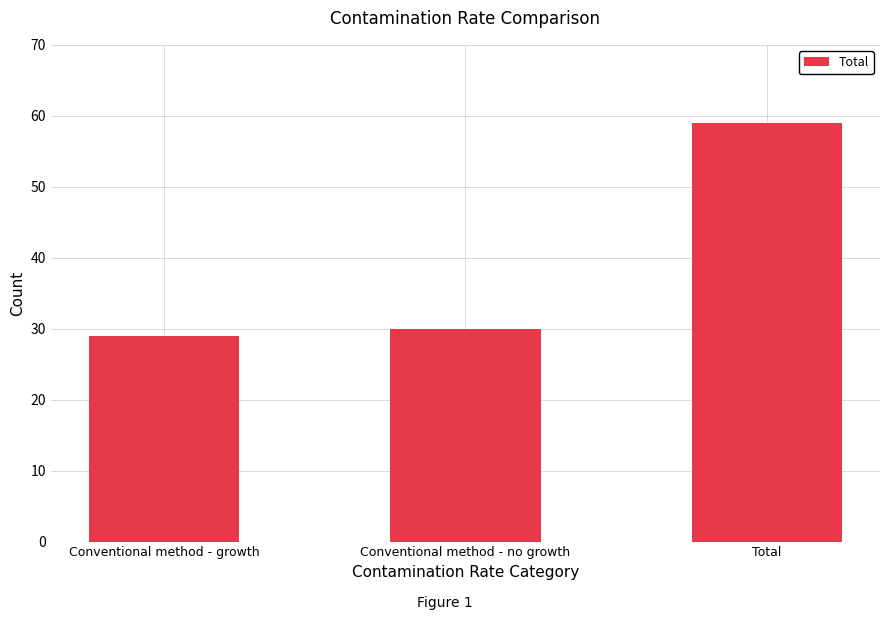

Read the value at Conventional method - growth, to the nearest 5.

30